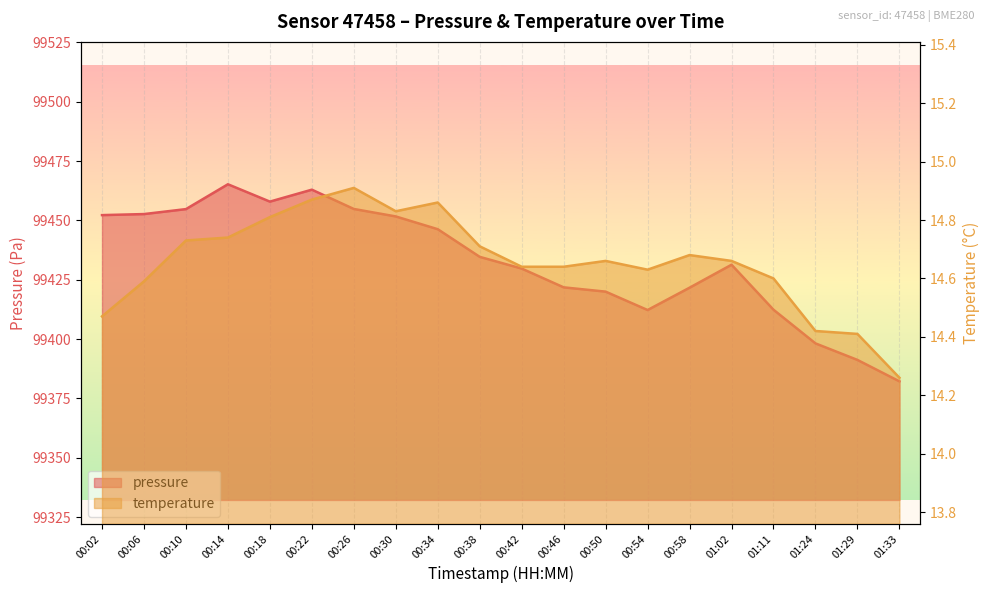

What is the average value of the pressure series?

99432.7